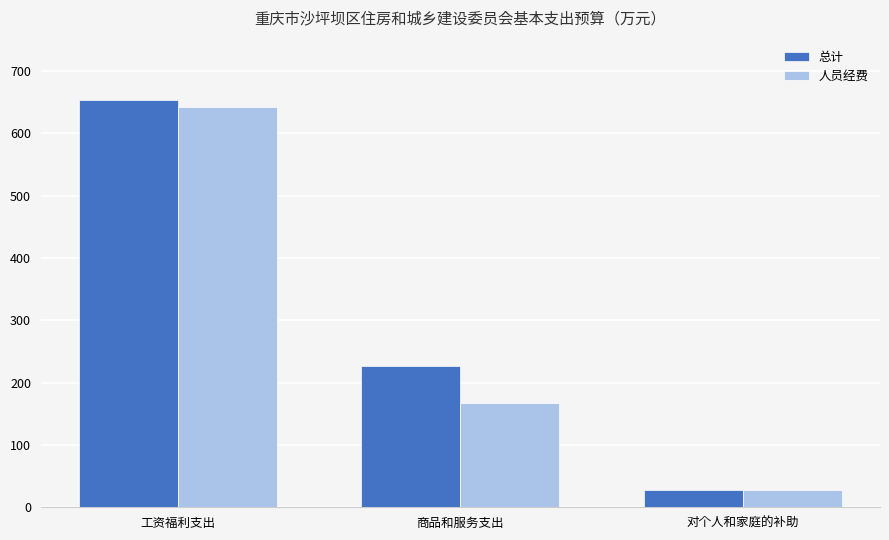

What is the label of the 3rd bar from the right?

工资福利支出